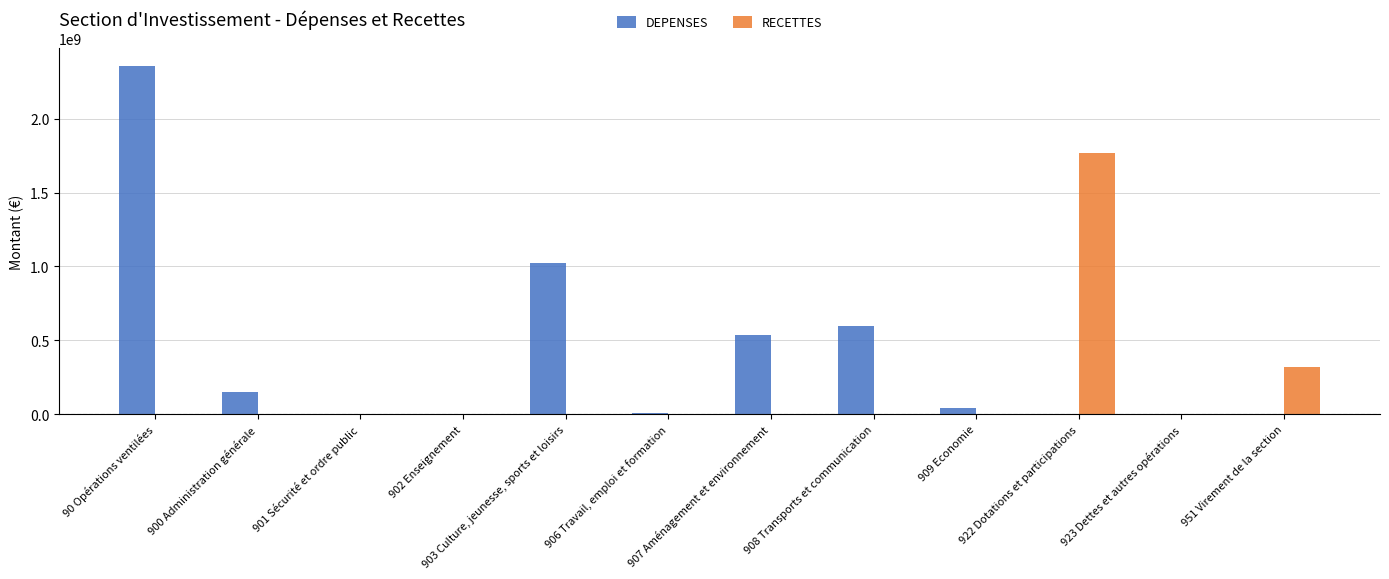

What is the sum of all RECETTES values?

2086294049